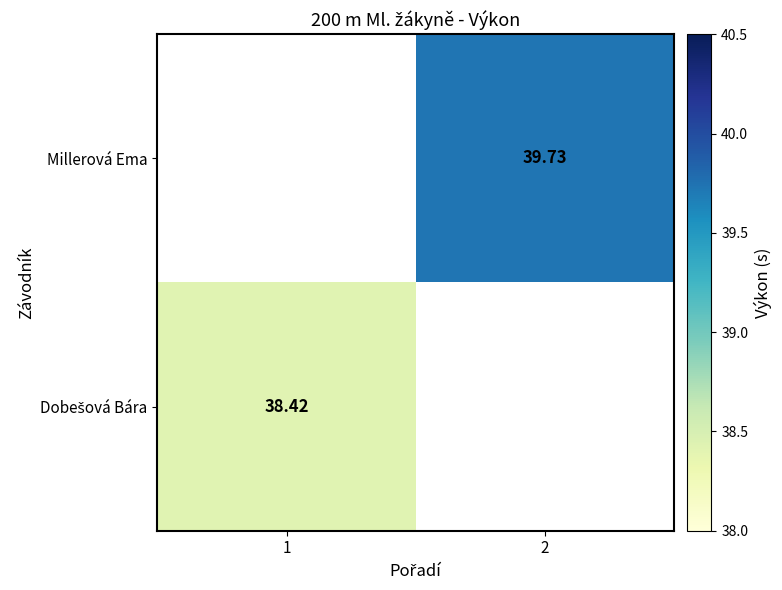

List the labels in order of Millerová Ema value, largest first.

1, 2